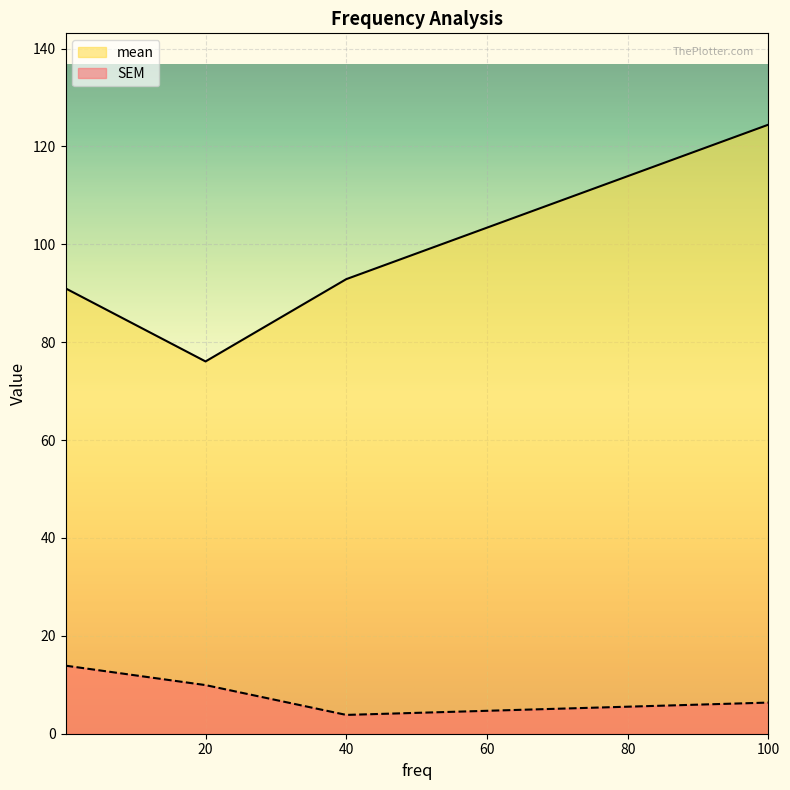

What is the label of the 3rd point from the left?

40